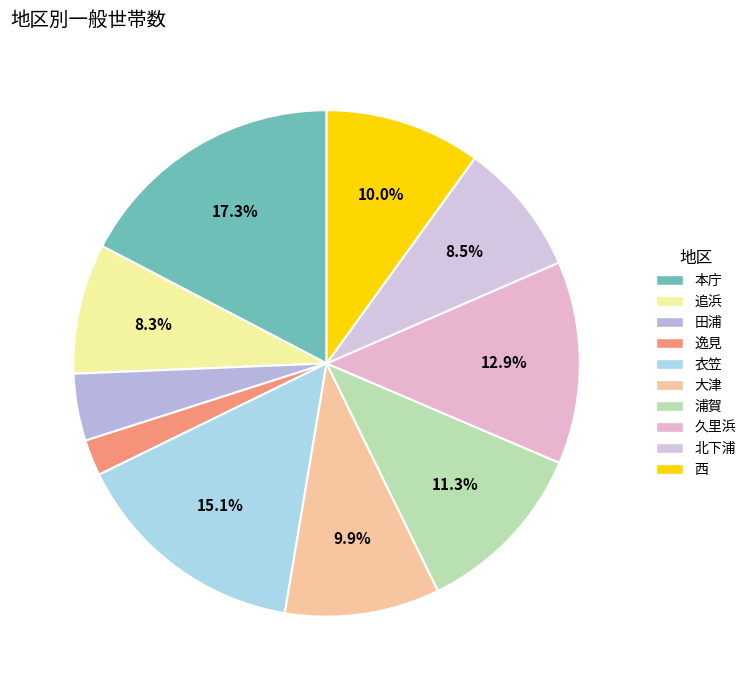

Count the number of slices in the pie.

10